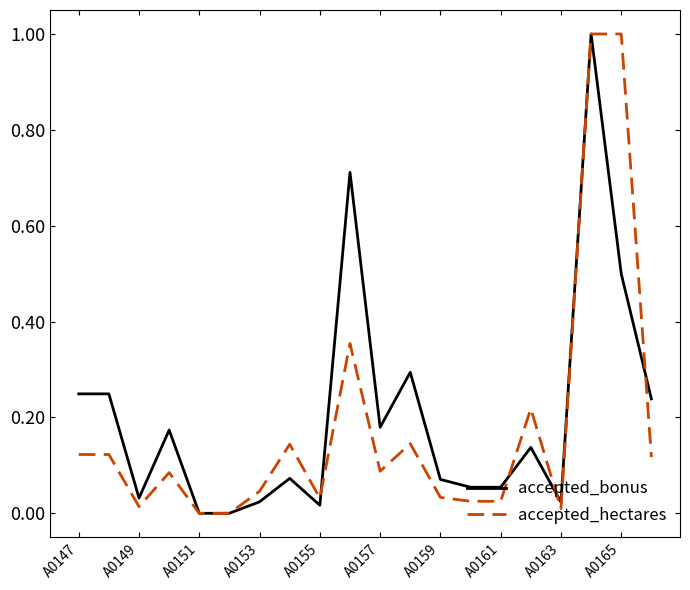

What is the maximum value shown in the chart?

1.0